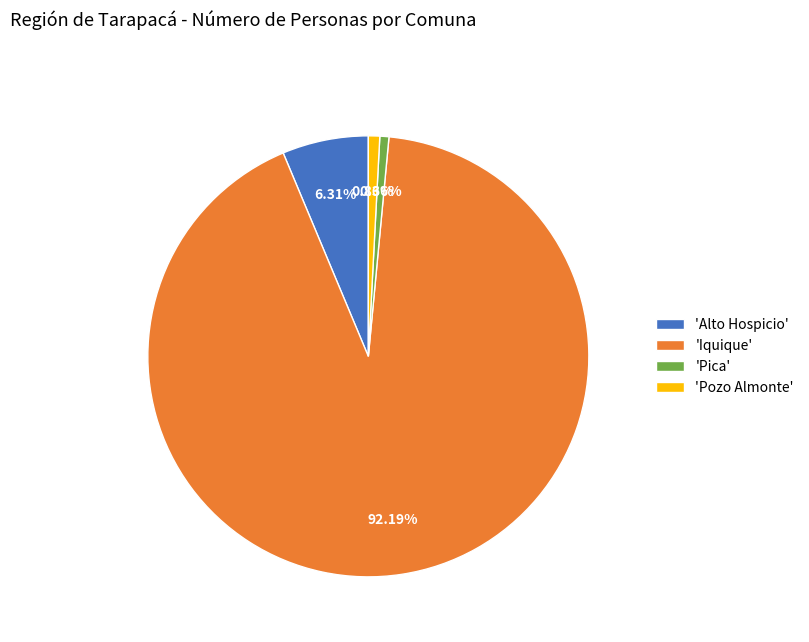

What is the largest slice in the pie chart?

'Iquique'